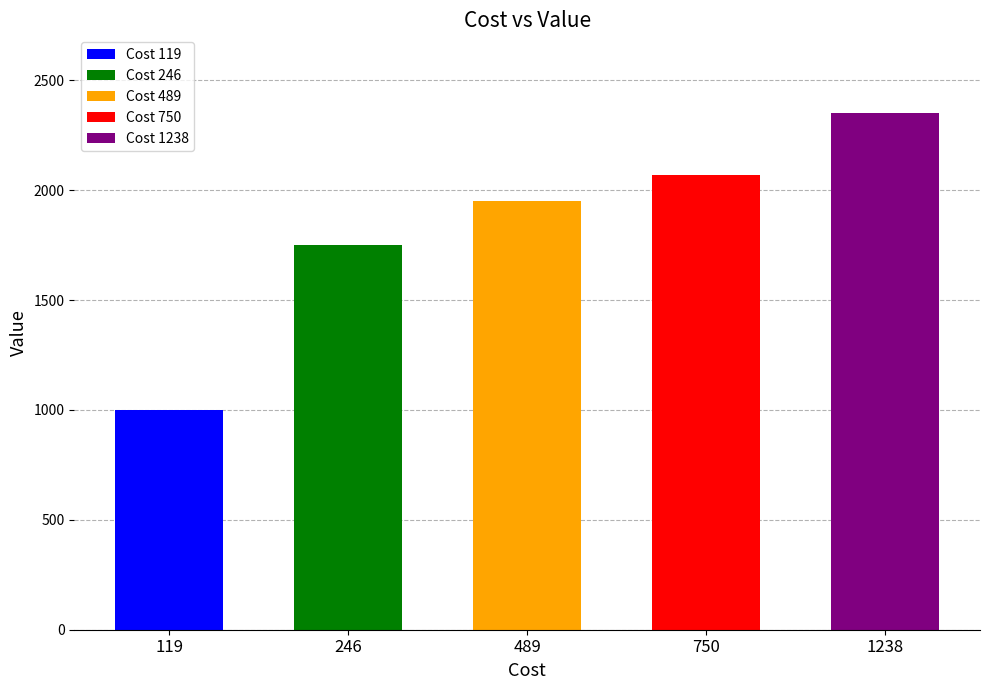

List the labels in order of value, smallest first.

119, 246, 489, 750, 1238